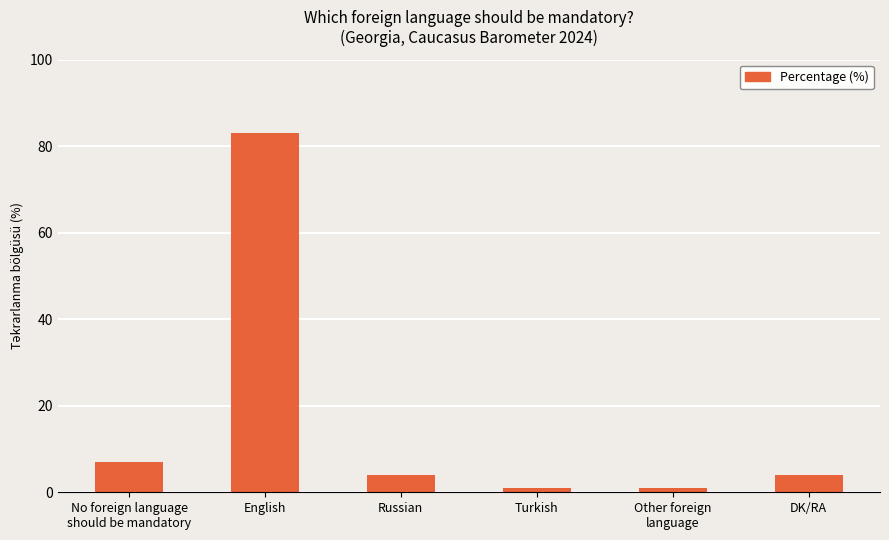

What is the difference between the maximum and second lowest values?

82